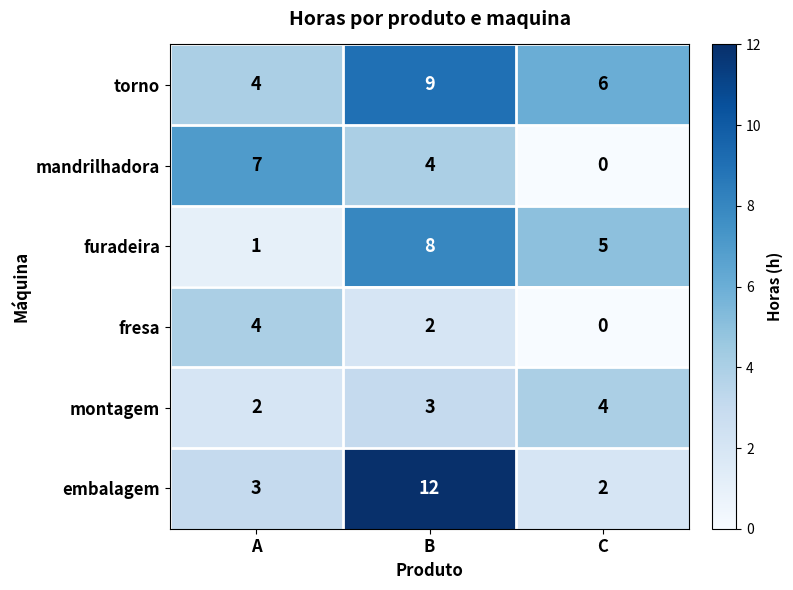

Where is montagem nearest to the value 3?

B